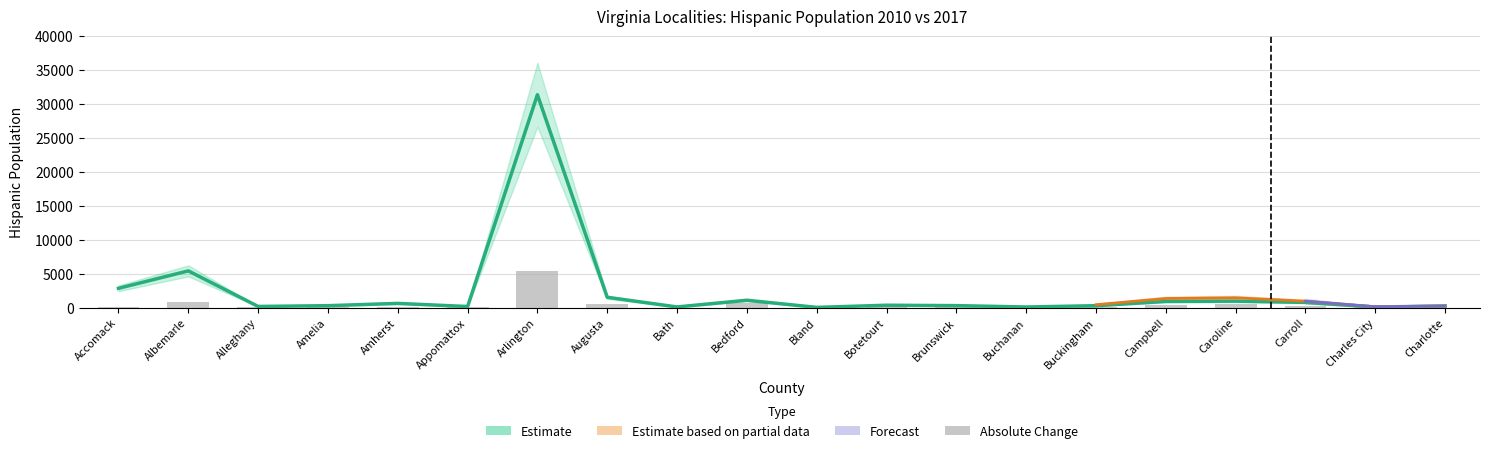

What is the minimum value for Hispanic 2010?

39